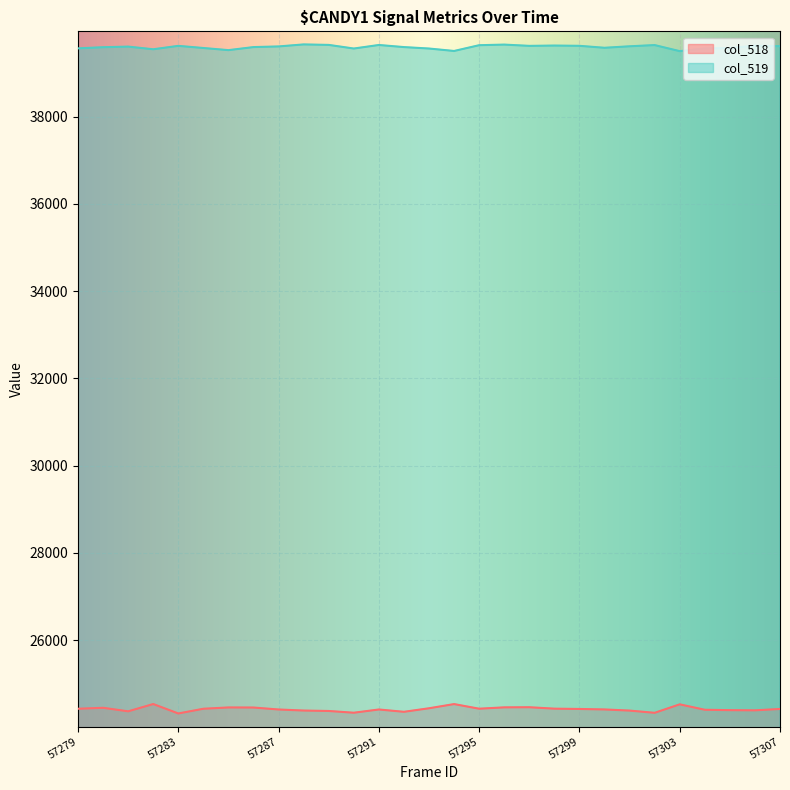

What is the total value across all series at 57282?

64080